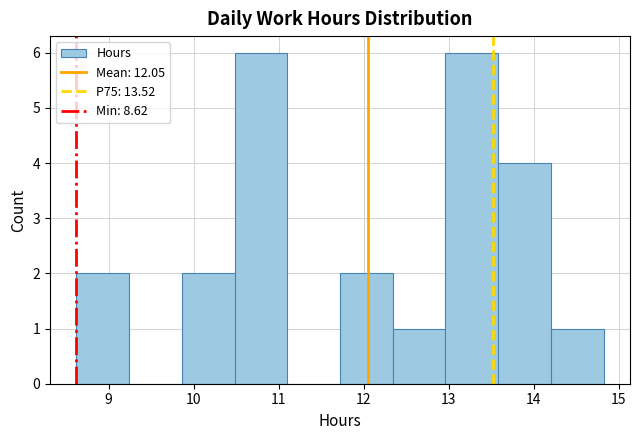

Reading left to right, list every bar in this chart as the range it spans on the x-axis followed by its height. Neither the bar edges nor the heights are printed on the chart, so give them approximately, as read against the axes.

8.62 to 9.24: 2
9.24 to 9.86: 0
9.86 to 10.48: 2
10.48 to 11.10: 6
11.10 to 11.72: 0
11.72 to 12.34: 2
12.34 to 12.96: 1
12.96 to 13.58: 6
13.58 to 14.20: 4
14.20 to 14.82: 1